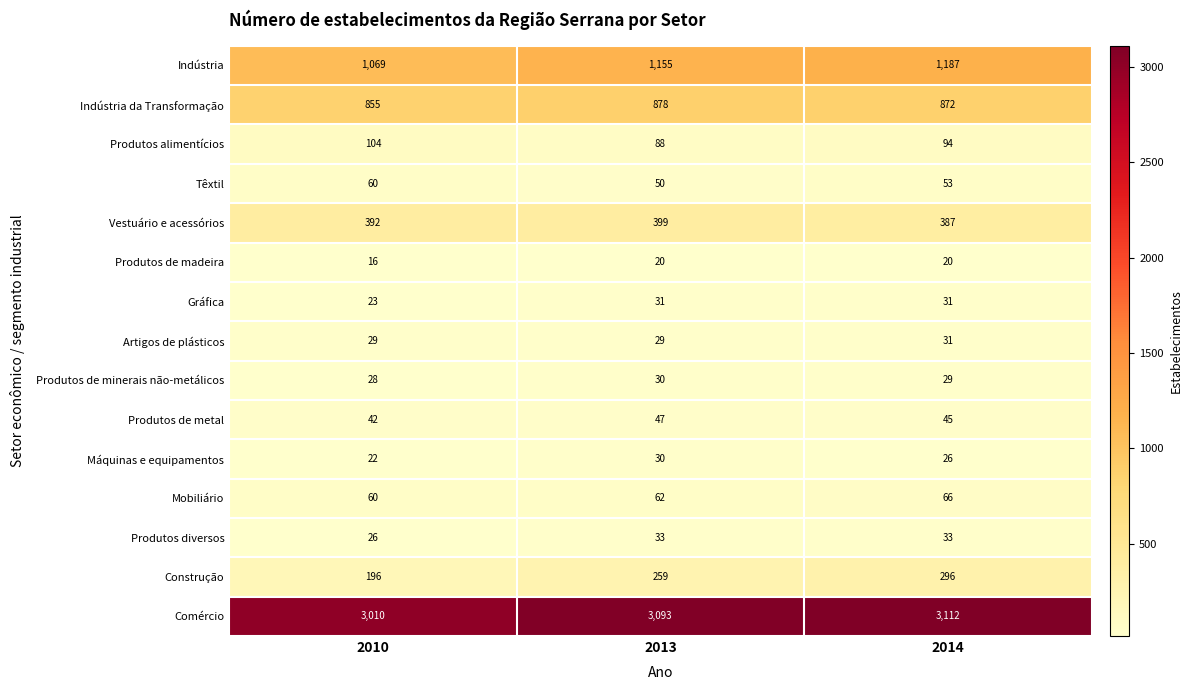

Which series changed the most between 2013 and 2014?

Construção